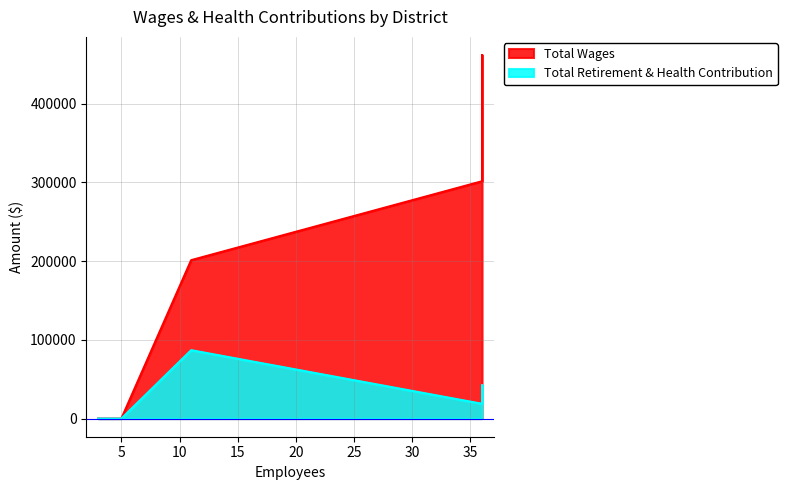

At how many categories does at least one series exceed 439634?

1